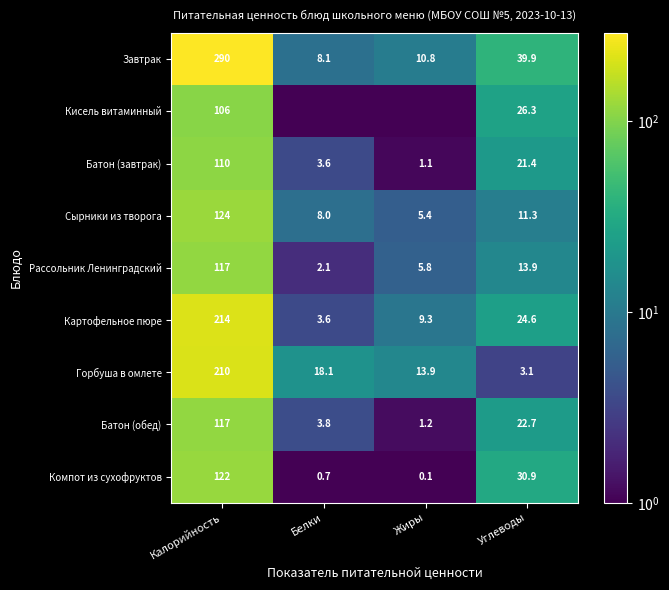

Where is Батон (завтрак) nearest to the value 55?

Углеводы